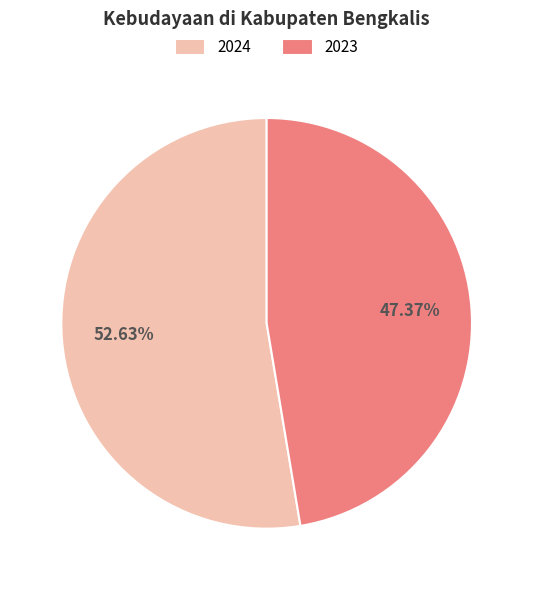

Rank the categories by value from highest to lowest.

2024, 2023